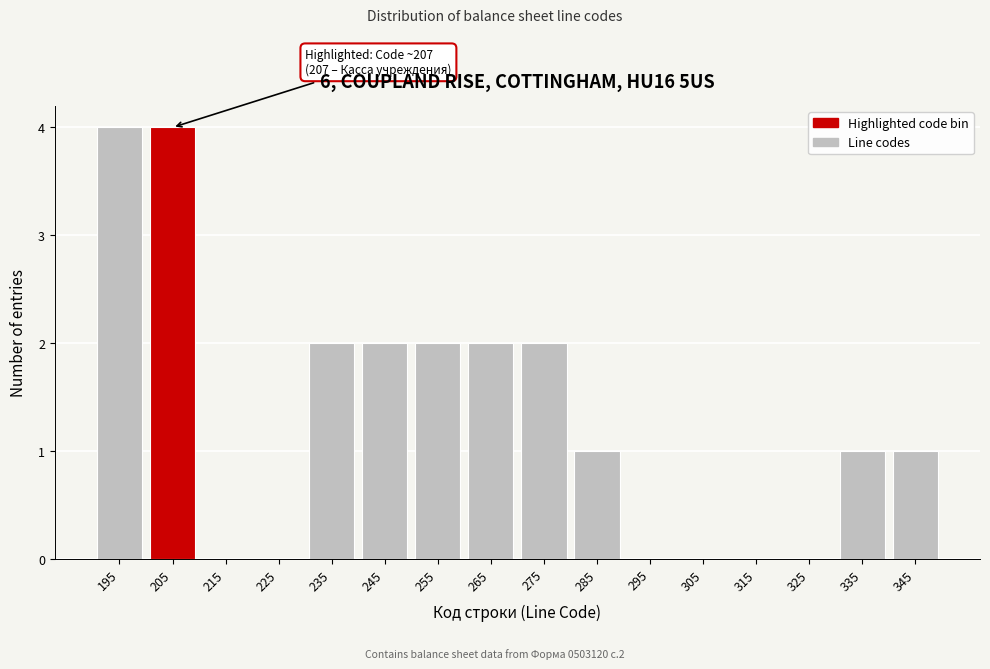

Reading left to right, extract all data points from this chart.

195=4	205=4	215=0	225=0	235=2	245=2	255=2	265=2	275=2	285=1	295=0	305=0	315=0	325=0	335=1	345=1